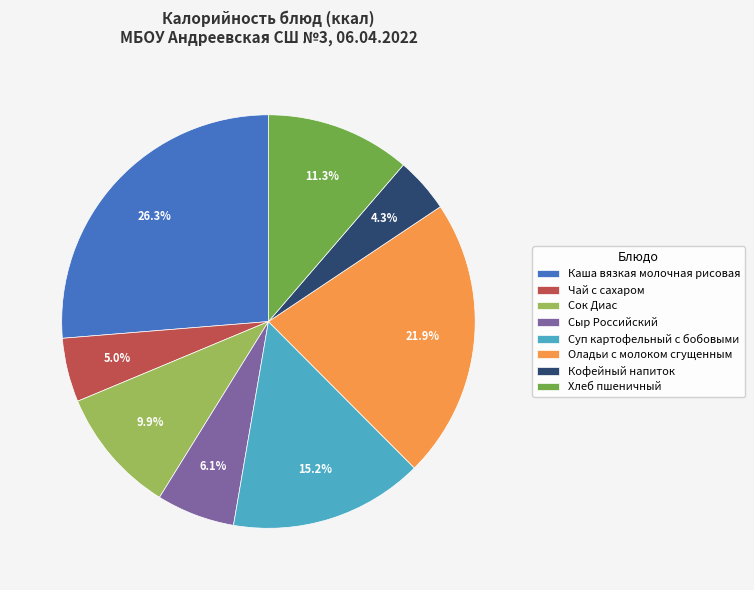

Is there a majority slice in this chart?

No